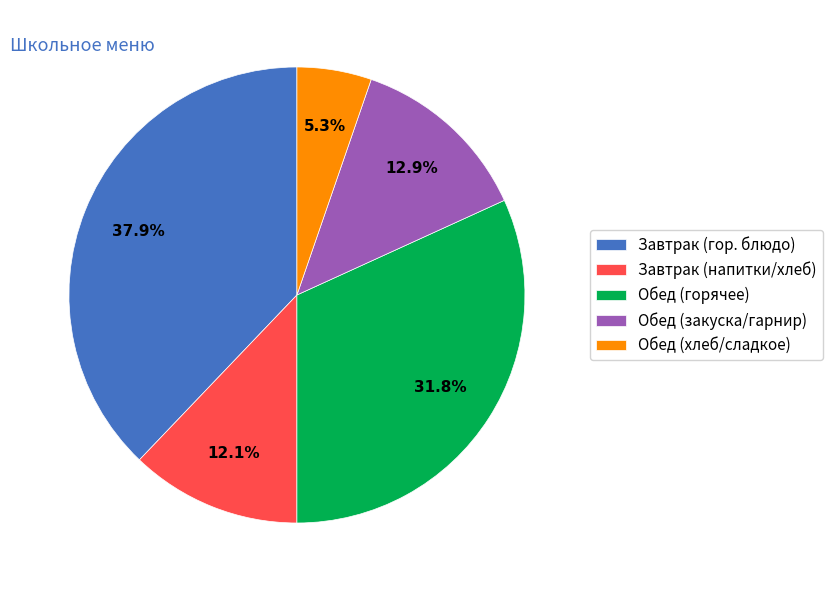

Between Завтрак (гор. блюдо) and Обед (горячее), which is larger?

Завтрак (гор. блюдо)